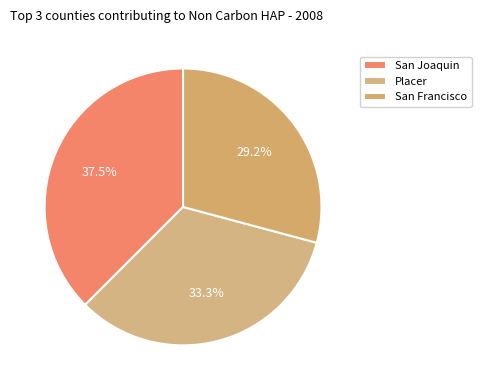

Which category has the smallest portion of the pie?

San Francisco